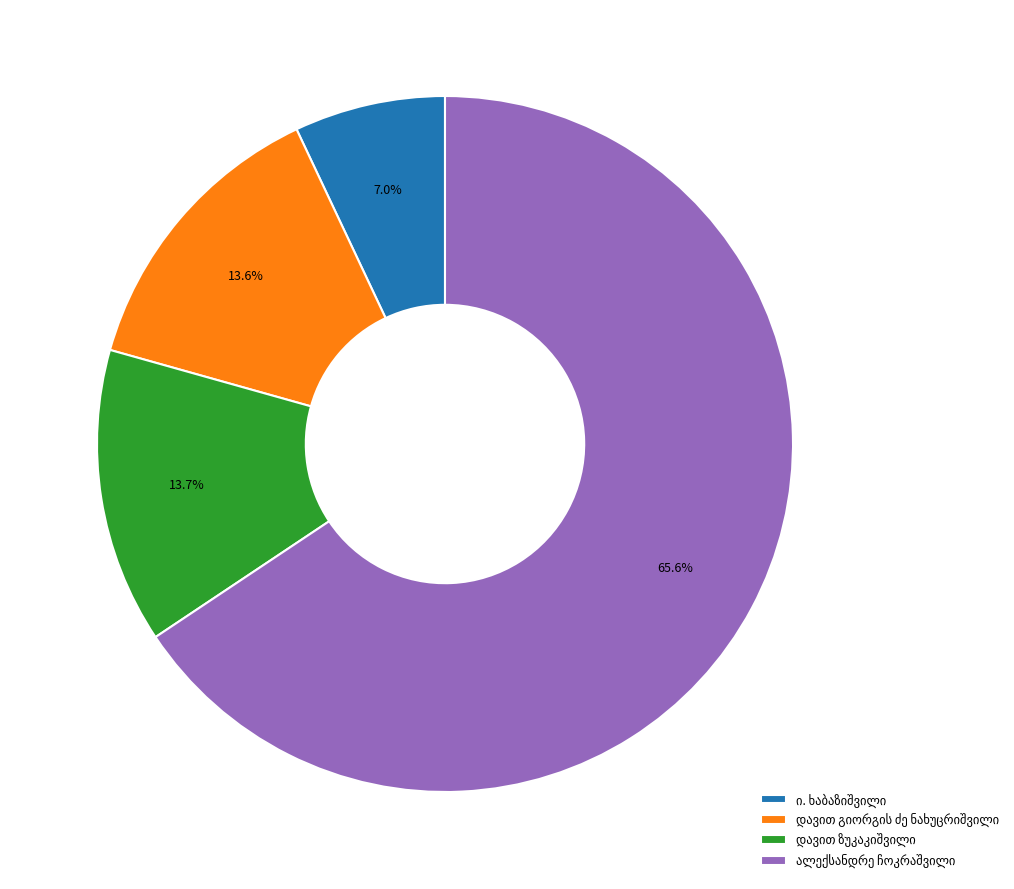

Is there any slice that represents more than half of the pie?

Yes